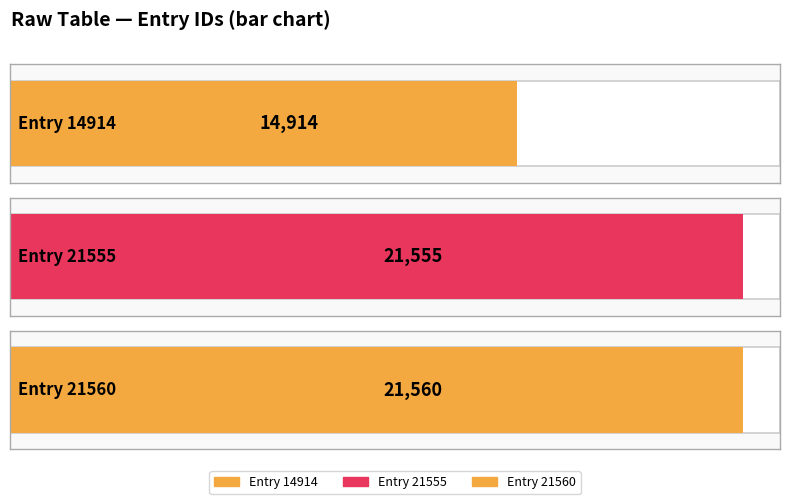

Which has a higher value, Entry 14914 or Entry 21555?

Entry 21555